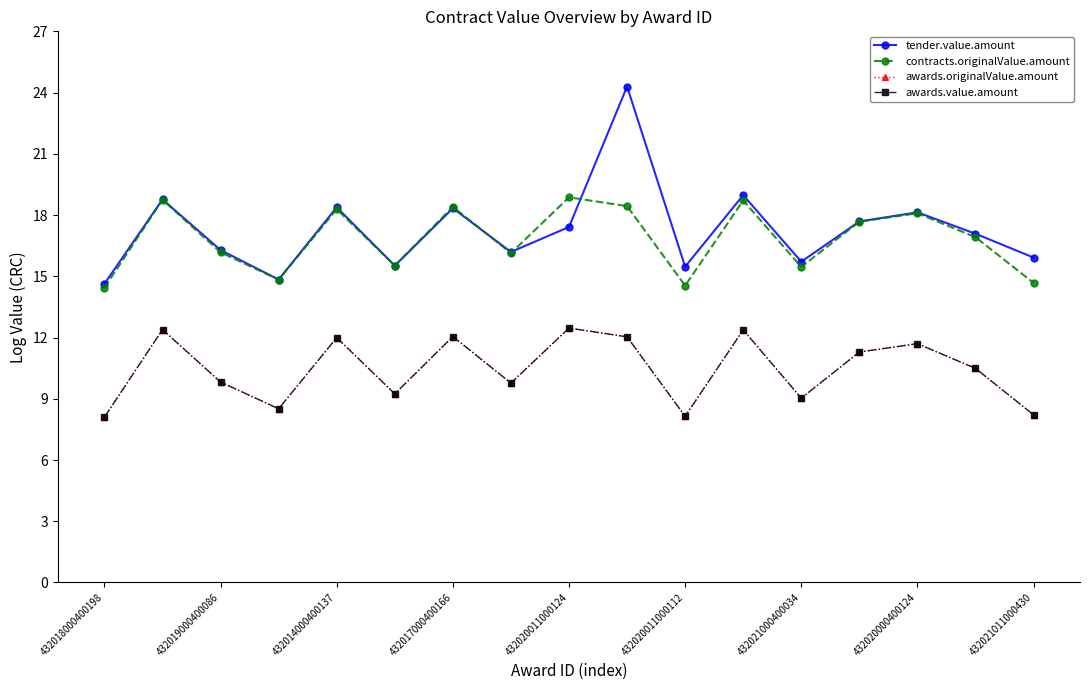

At how many categories does at least one series exceed 24?

1